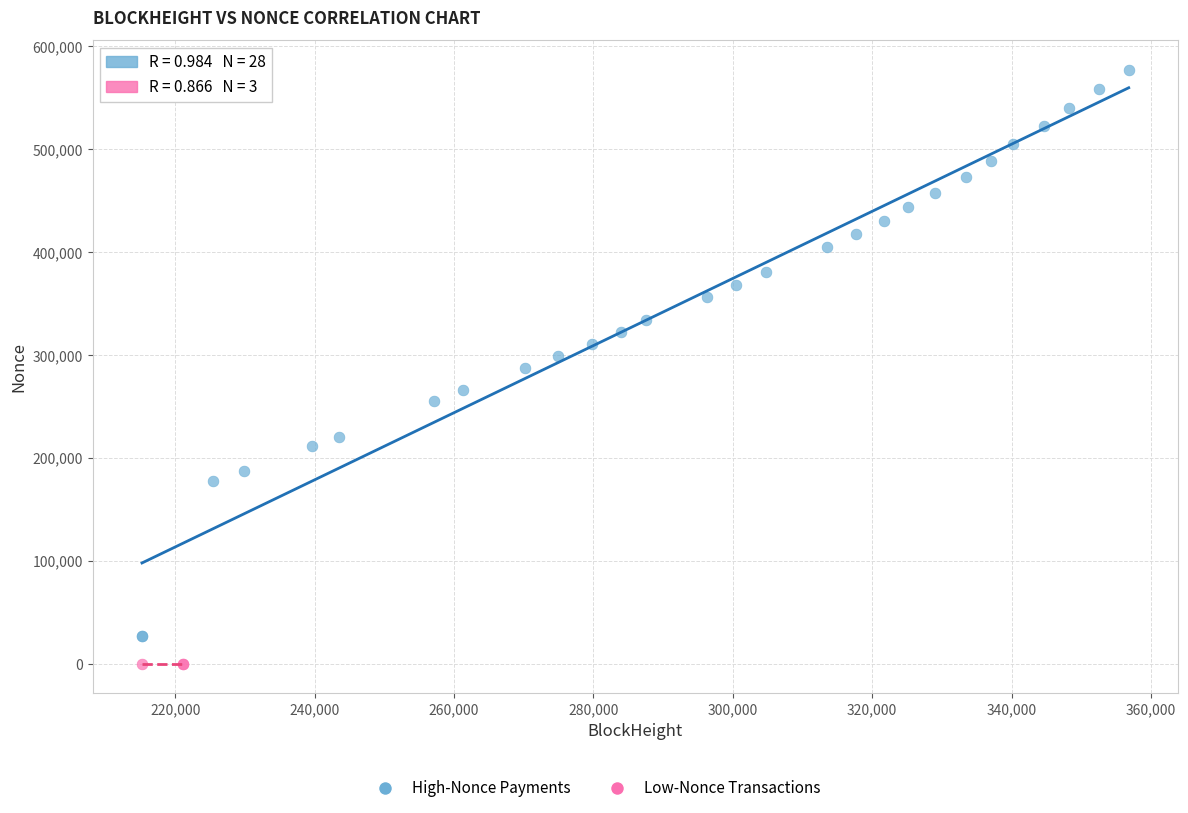

Which series contains the lowest Y value?

Low-Nonce Transactions